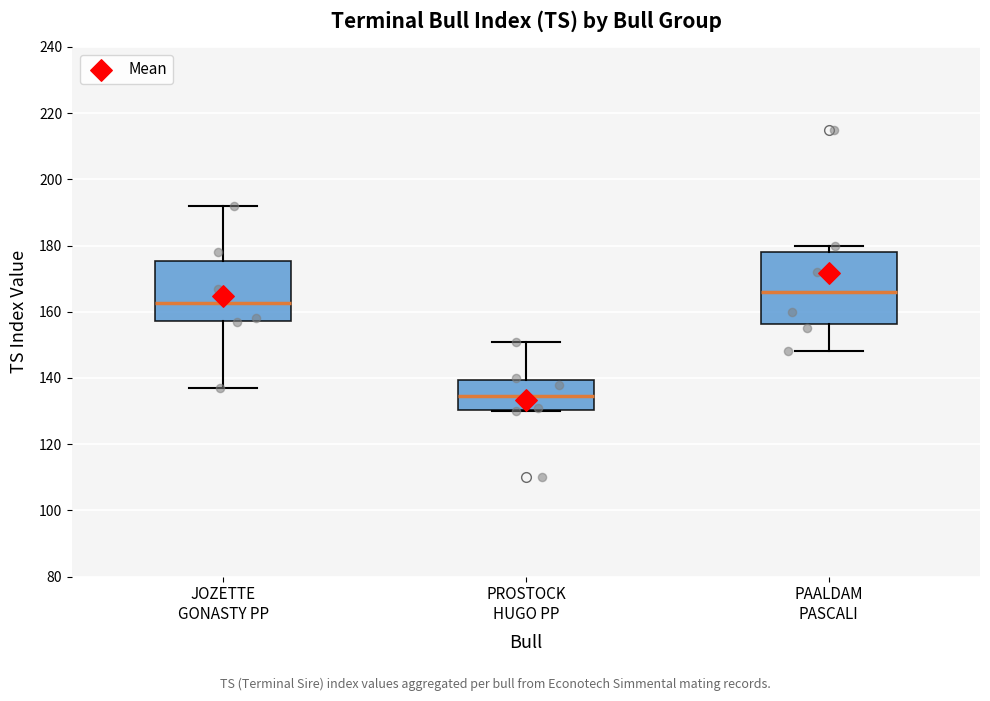

Where is the lower edge of the box for PROSTOCK HUGO PP on the y-axis? The values are not printed on the chart, so give them approximately, as read against the axis.

130